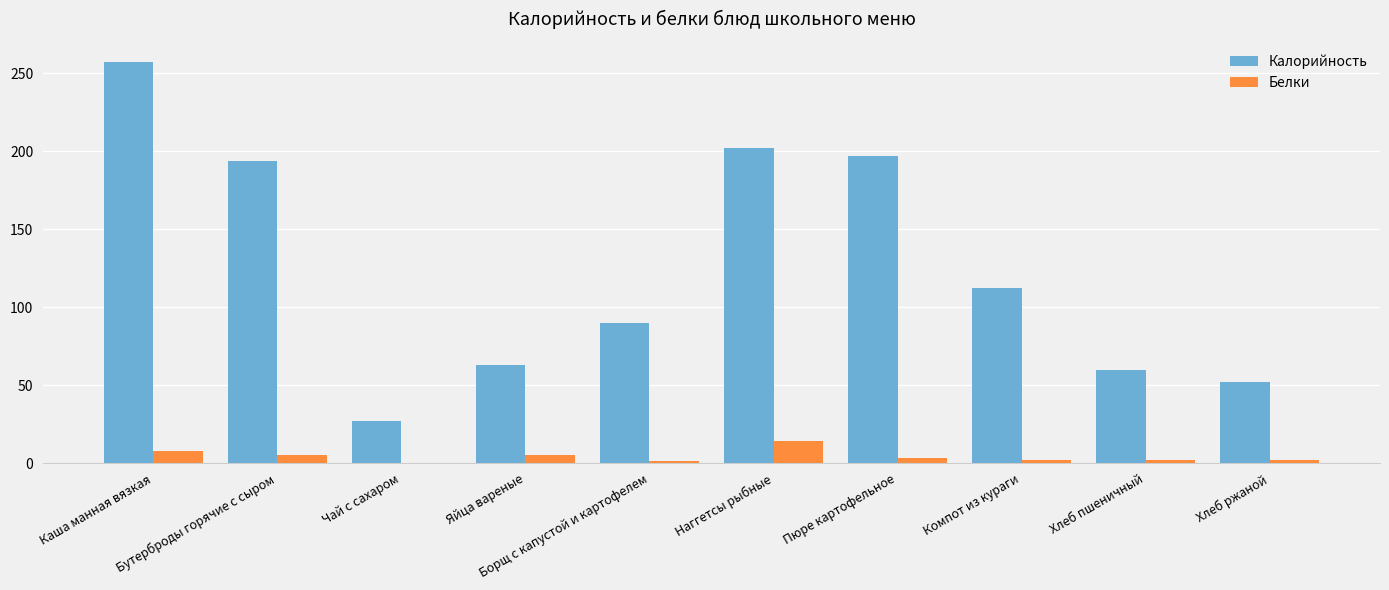

Where does the Белки series first go above 3?

Каша манная вязкая